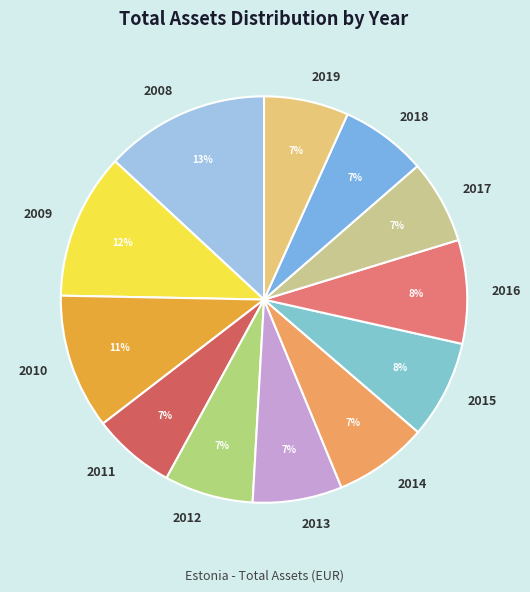

Between 2008 and 2011, which is larger?

2008